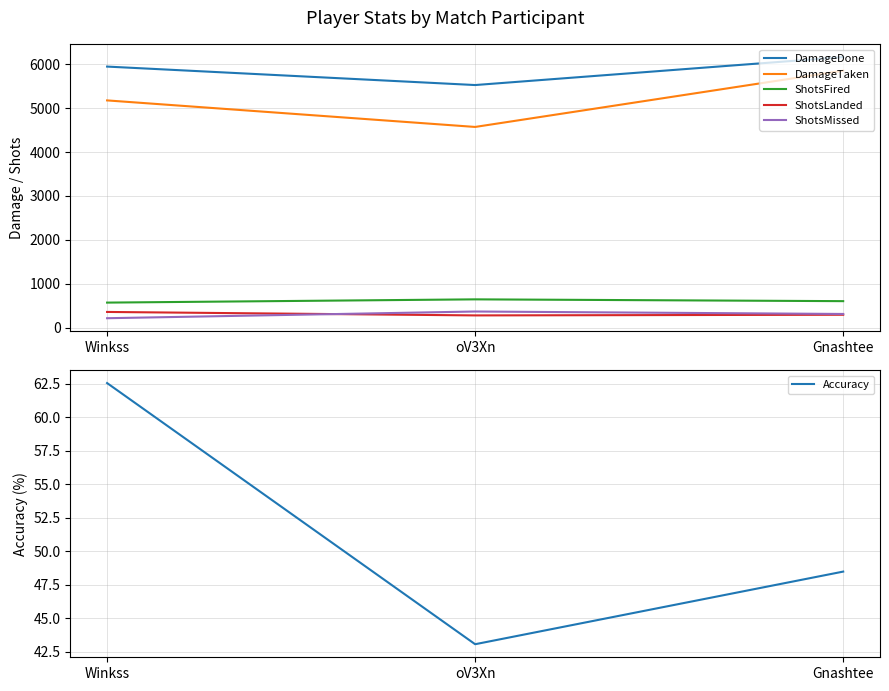

Reading right to left, list all the values displayed in this chart.

DamageDone: Gnashtee=6166.0	oV3Xn=5528.0	Winkss=5949.0
DamageTaken: Gnashtee=5856.0	oV3Xn=4573.0	Winkss=5178.0
ShotsFired: Gnashtee=602.0	oV3Xn=643.0	Winkss=569.0
ShotsLanded: Gnashtee=292.0	oV3Xn=277.0	Winkss=356.0
ShotsMissed: Gnashtee=310.0	oV3Xn=366.0	Winkss=213.0
Accuracy: Gnashtee=48.5	oV3Xn=43.1	Winkss=62.6